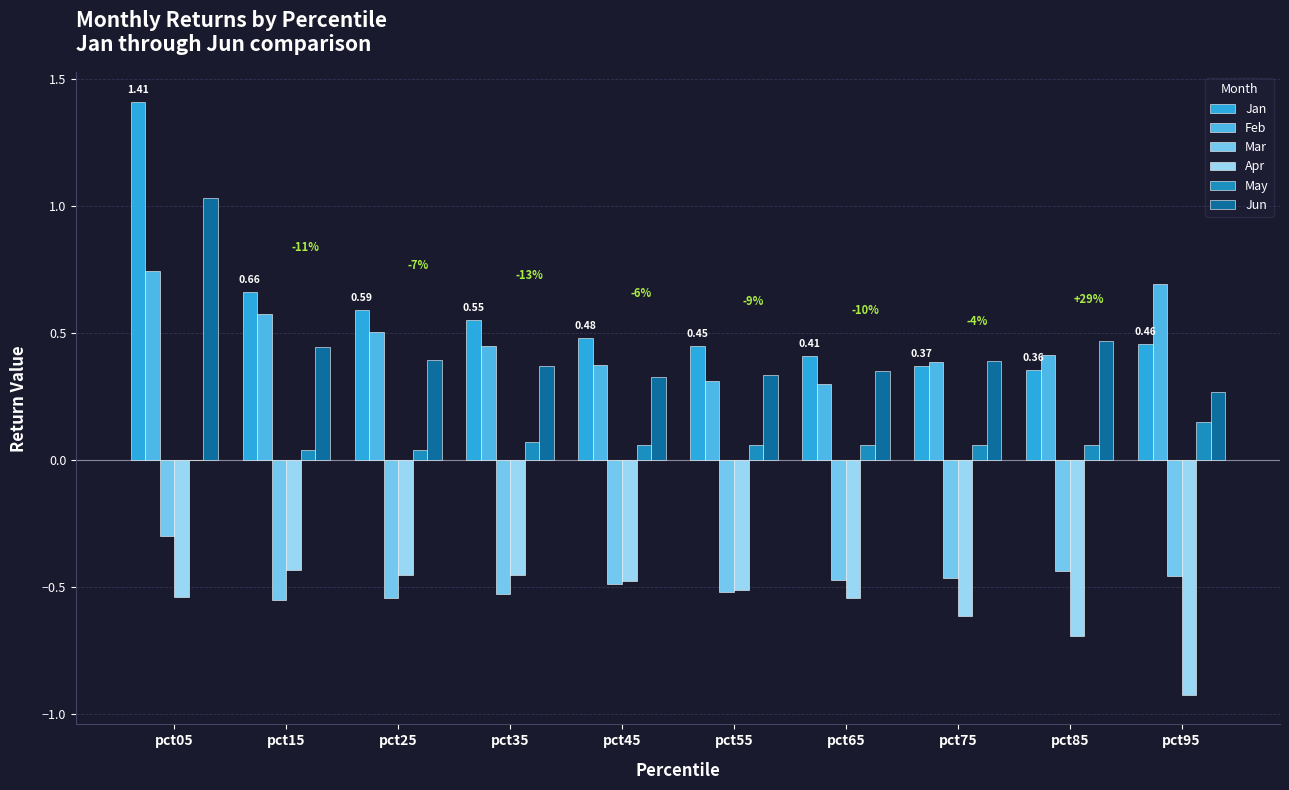

Rank the series at pct15 from highest to lowest value.

Jan, Feb, Jun, May, Apr, Mar